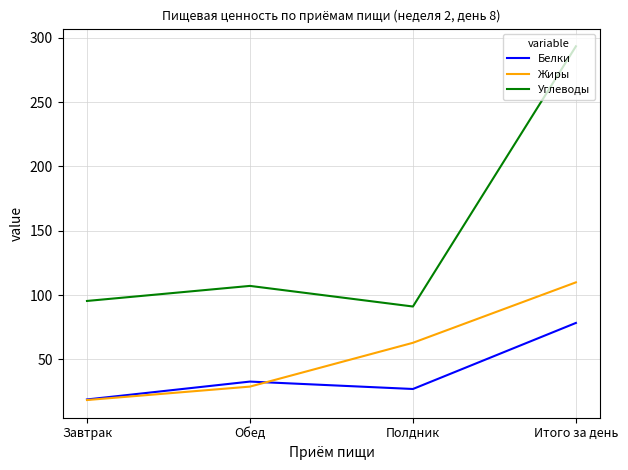

What is the difference between the maximum and minimum values in the Белки series?

59.5